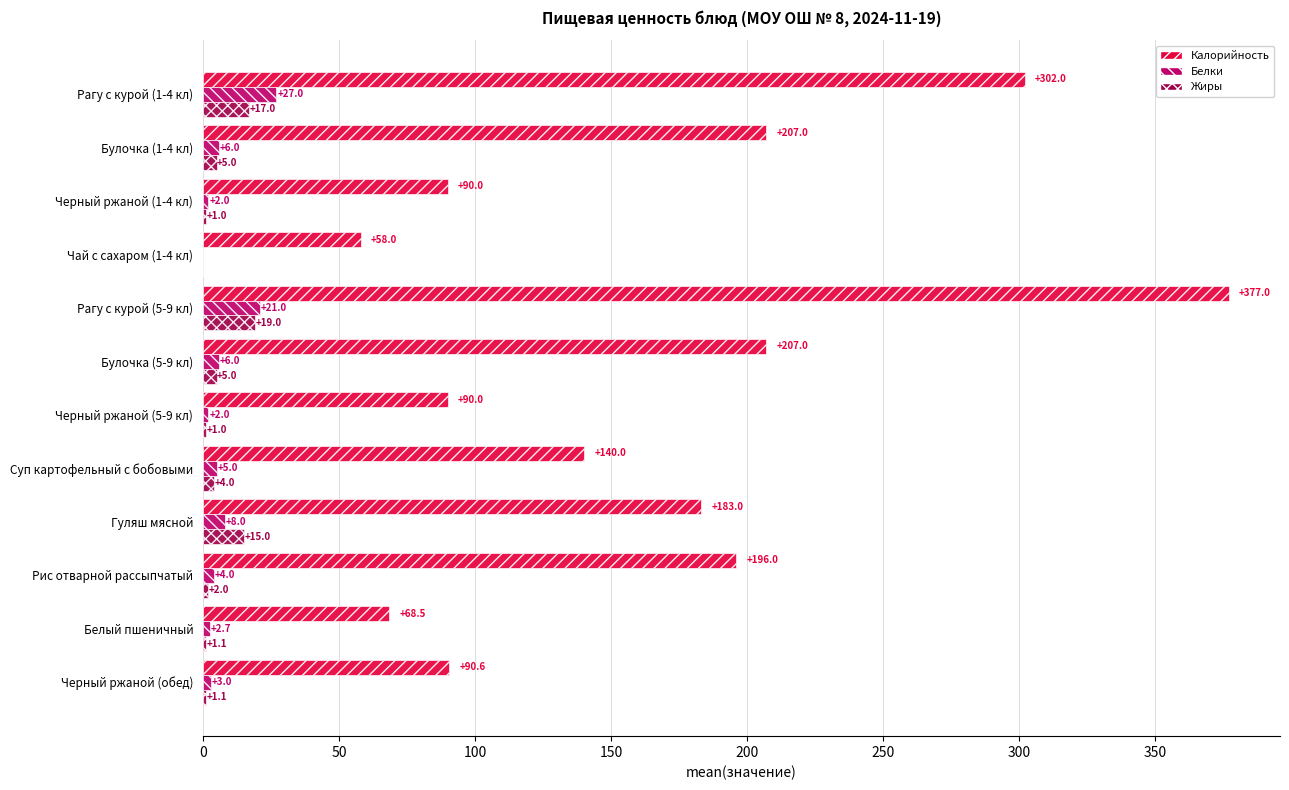

What value does the Калорийность series have at Рагу с курой (5-9 кл)?

377.0